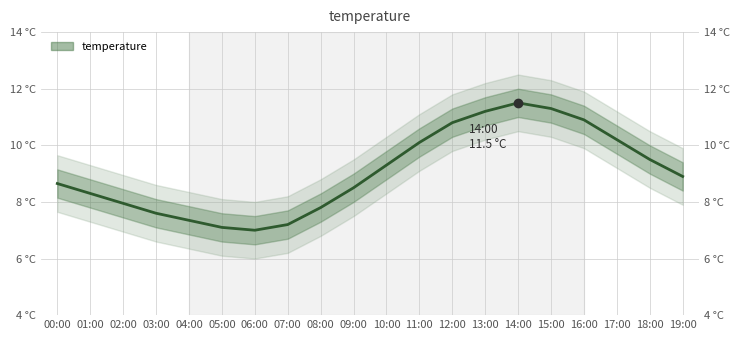

Is it true that the value at 12:00 is 3.7?

False